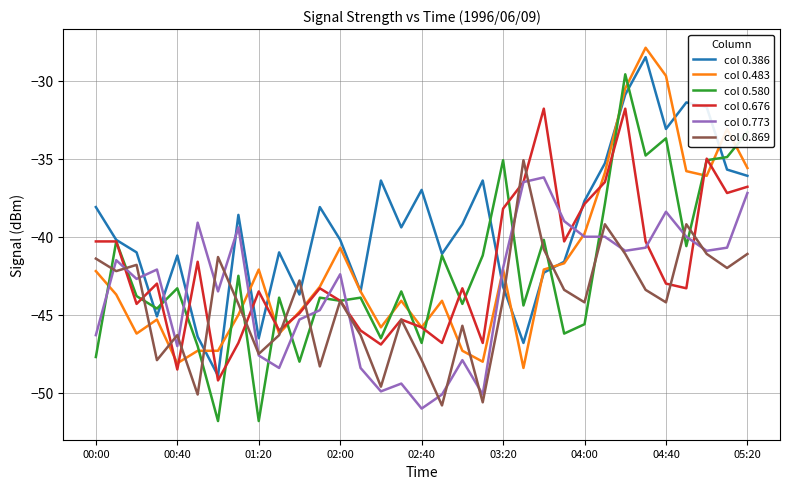

Which series has the largest total across all categories?

col 0.386